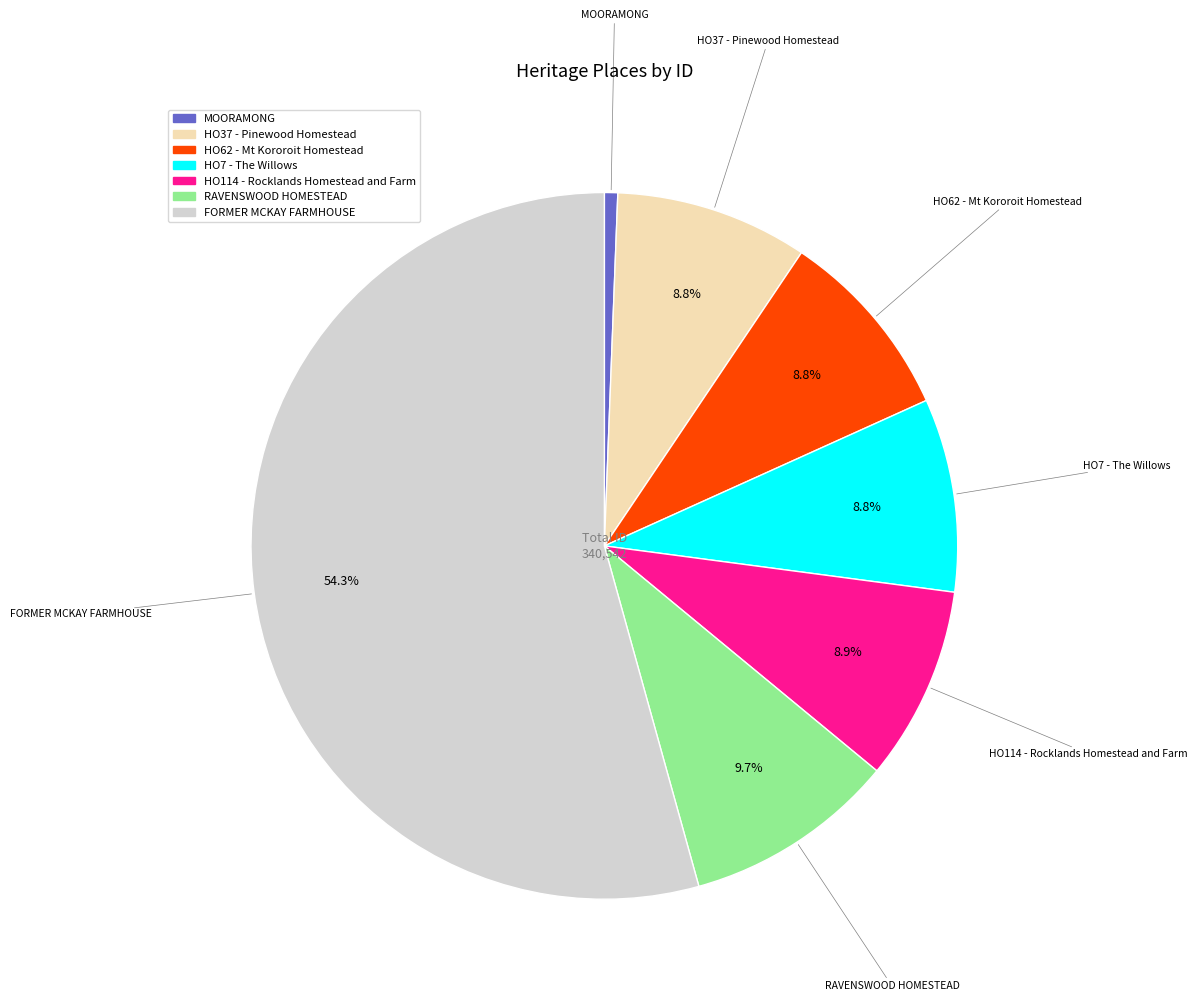

Which category has the biggest portion of the pie?

FORMER MCKAY FARMHOUSE